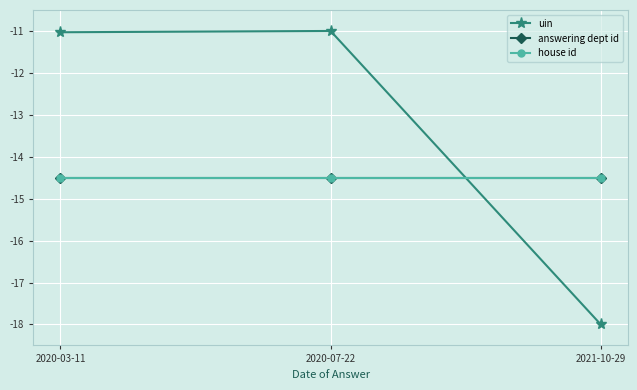

Does the chart have visible grid lines?

Yes